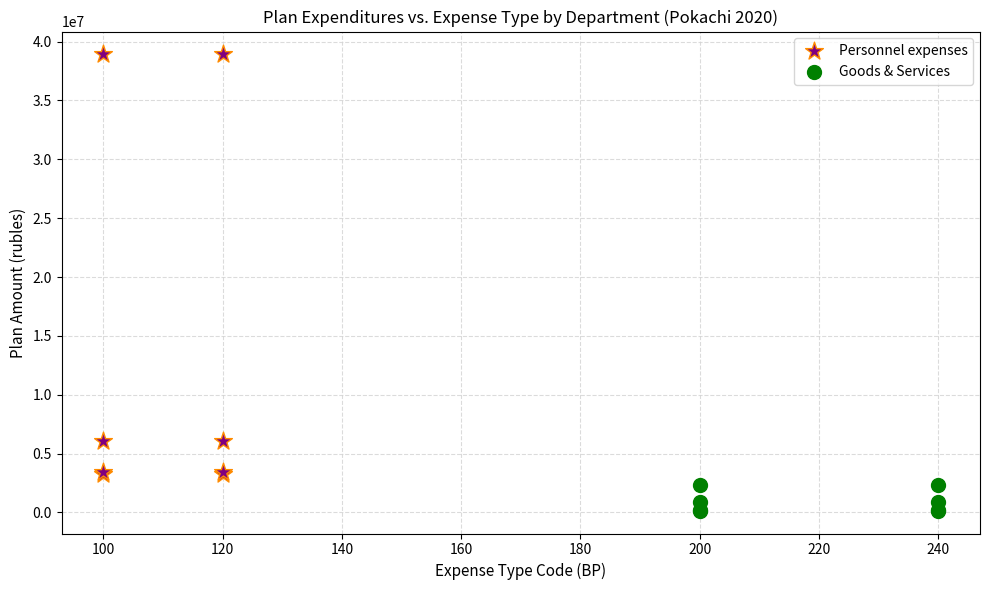

What are all the series names shown in the legend?

Personnel expenses, Goods & Services